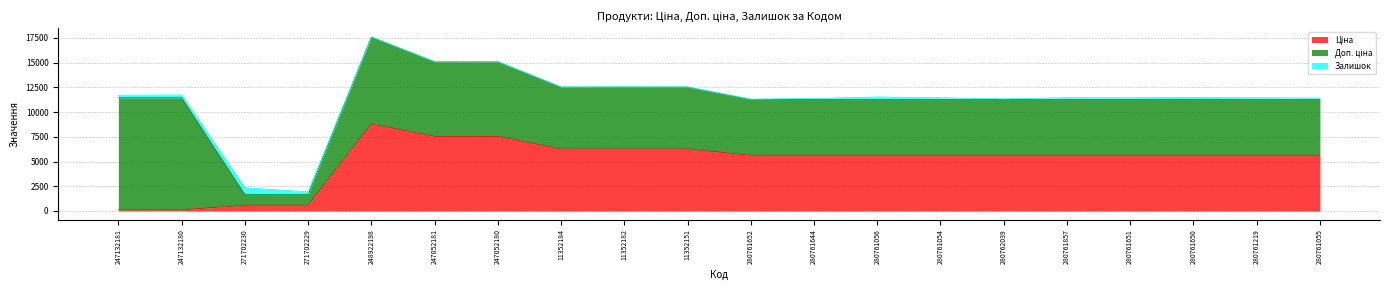

Is the value of Ціна at 271702229 greater than the value of Доп. ціна at 280761650?

No